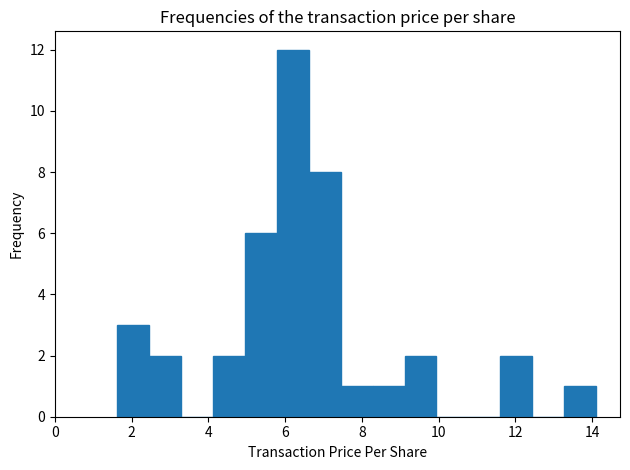

Reading left to right, transcribe this chart: for each bar, give the range it covers on the x-axis and its height. Neither the bar edges nor the heights are printed on the chart, so give them approximately, as read against the axes.

1.6 to 2.4: 3
2.4 to 3.2: 2
3.2 to 4.2: 0
4.2 to 5.0: 2
5.0 to 5.8: 6
5.8 to 6.6: 12
6.6 to 7.4: 8
7.4 to 8.2: 1
8.2 to 9.2: 1
9.2 to 10.0: 2
10.0 to 10.8: 0
10.8 to 11.6: 0
11.6 to 12.4: 2
12.4 to 13.2: 0
13.2 to 14.2: 1